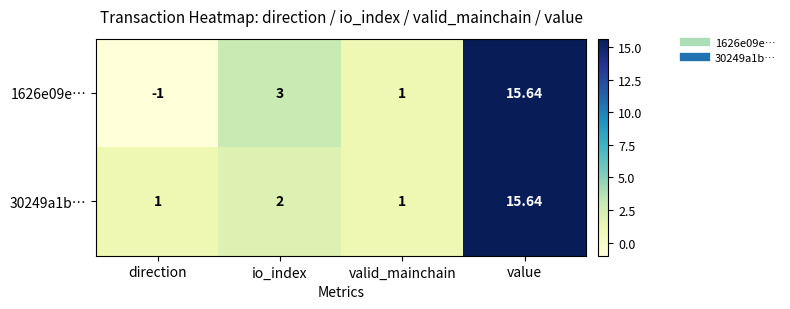

List the labels in order of 1626e09e… value, smallest first.

direction, valid_mainchain, io_index, value